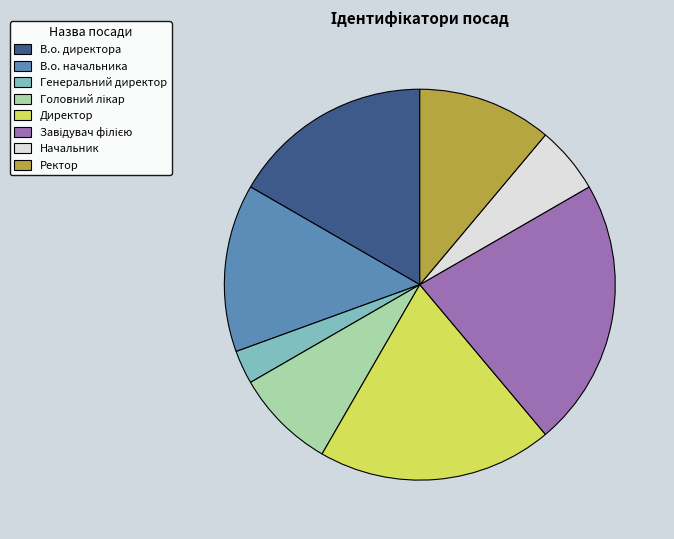

The Ректор slice represents 11% of the pie. True or false?

True